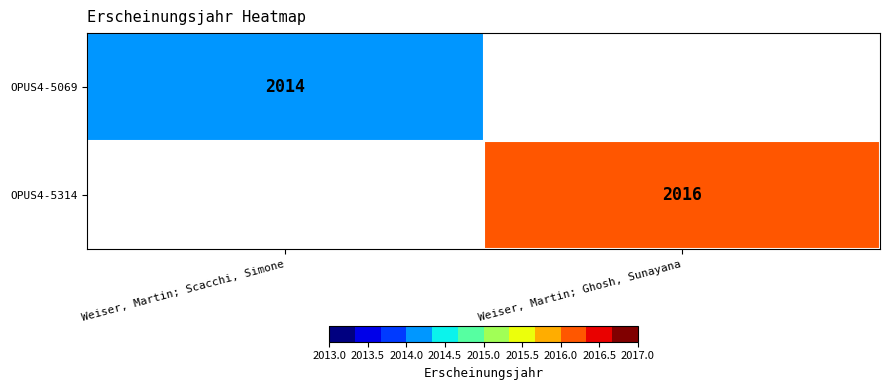

The OPUS4-5314 series shows 2016 at Weiser, Martin; Ghosh, Sunayana. True or false?

True